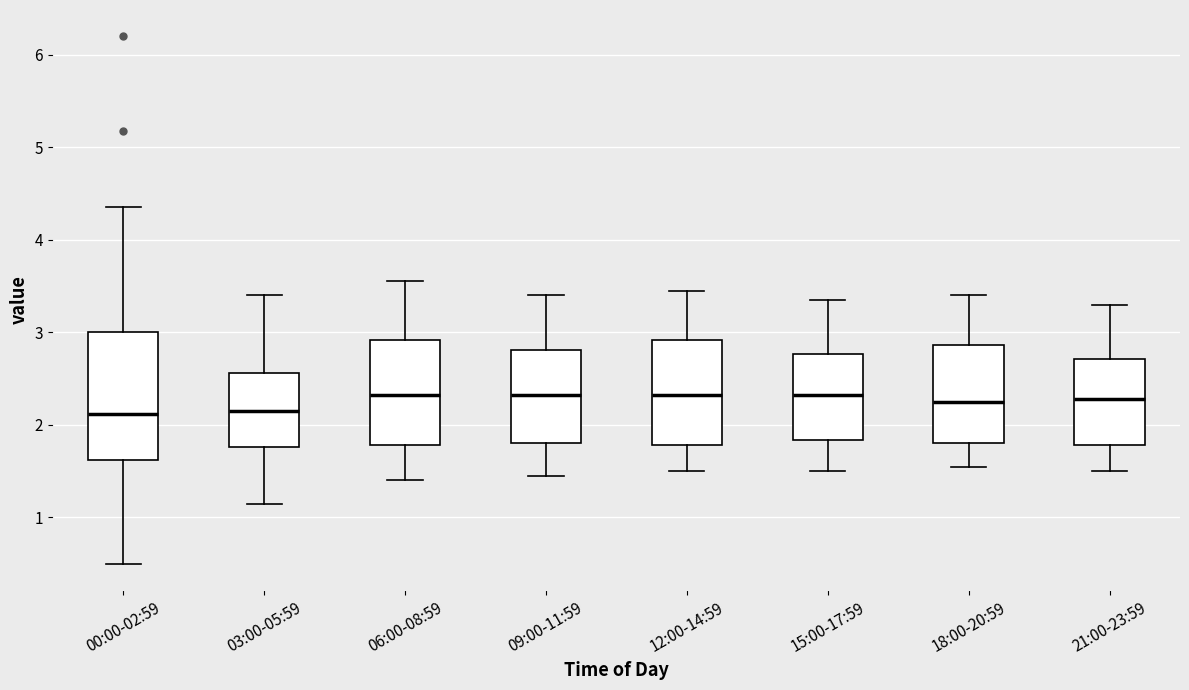

Reading left to right, transcribe this box plot: for each box, give where its median line is, the range the box spans, and where its two whiskers end, as read against the y-axis. The values are not printed on the chart, so give them approximately, as read against the axis.

00:00-02:59: median 2.1, box 1.6 to 3.0, whiskers 0.5 to 4.4
03:00-05:59: median 2.2, box 1.8 to 2.6, whiskers 1.2 to 3.4
06:00-08:59: median 2.3, box 1.8 to 2.9, whiskers 1.4 to 3.6
09:00-11:59: median 2.3, box 1.8 to 2.8, whiskers 1.5 to 3.4
12:00-14:59: median 2.3, box 1.8 to 2.9, whiskers 1.5 to 3.5
15:00-17:59: median 2.3, box 1.8 to 2.8, whiskers 1.5 to 3.4
18:00-20:59: median 2.3, box 1.8 to 2.9, whiskers 1.6 to 3.4
21:00-23:59: median 2.3, box 1.8 to 2.7, whiskers 1.5 to 3.3